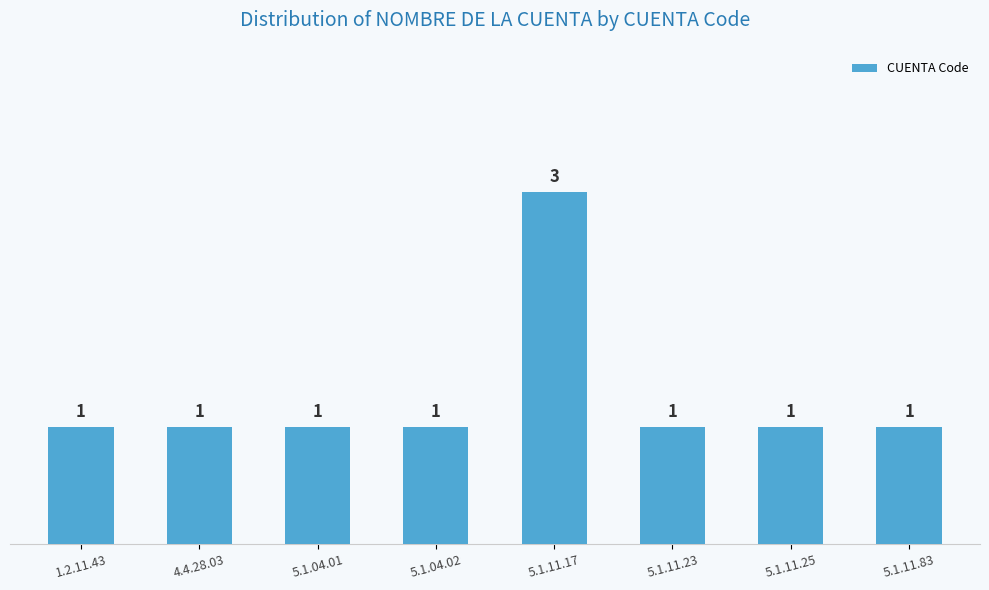

Reading left to right, list all the values displayed in this chart.

1.2.11.43=1	4.4.28.03=1	5.1.04.01=1	5.1.04.02=1	5.1.11.17=3	5.1.11.23=1	5.1.11.25=1	5.1.11.83=1